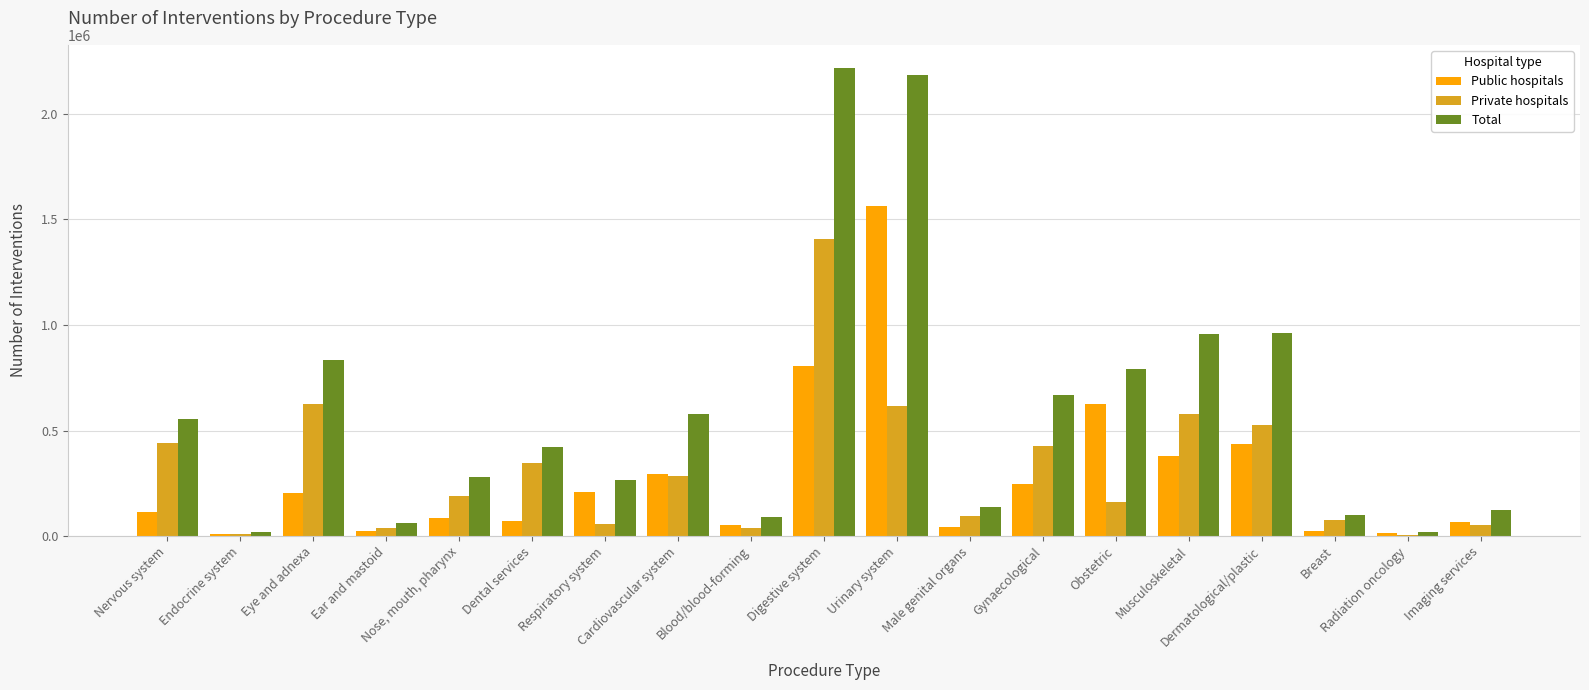

How many distinct data groups are displayed?

3